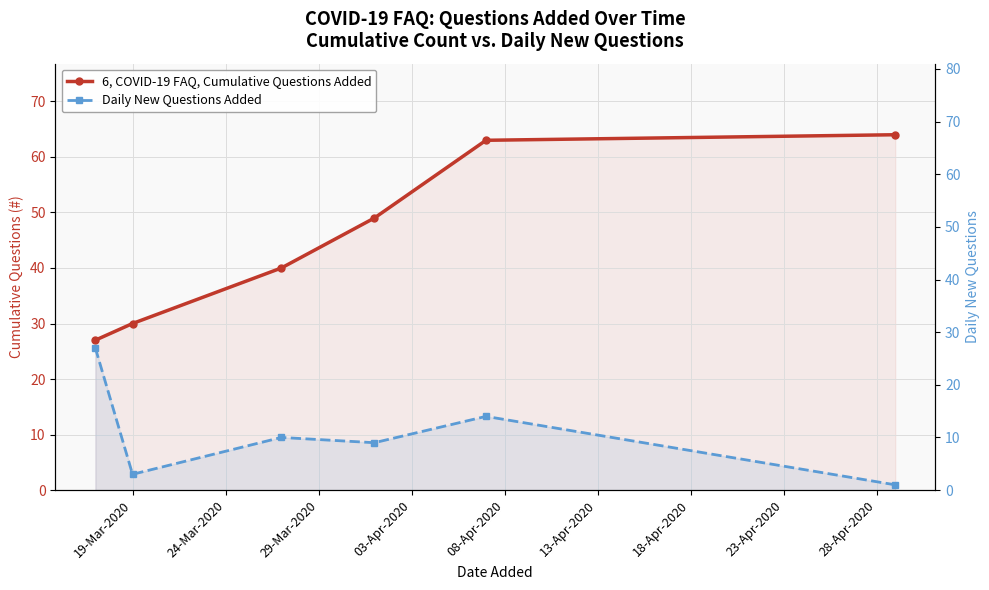

Does the chart display data point markers on the line(s)?

Yes